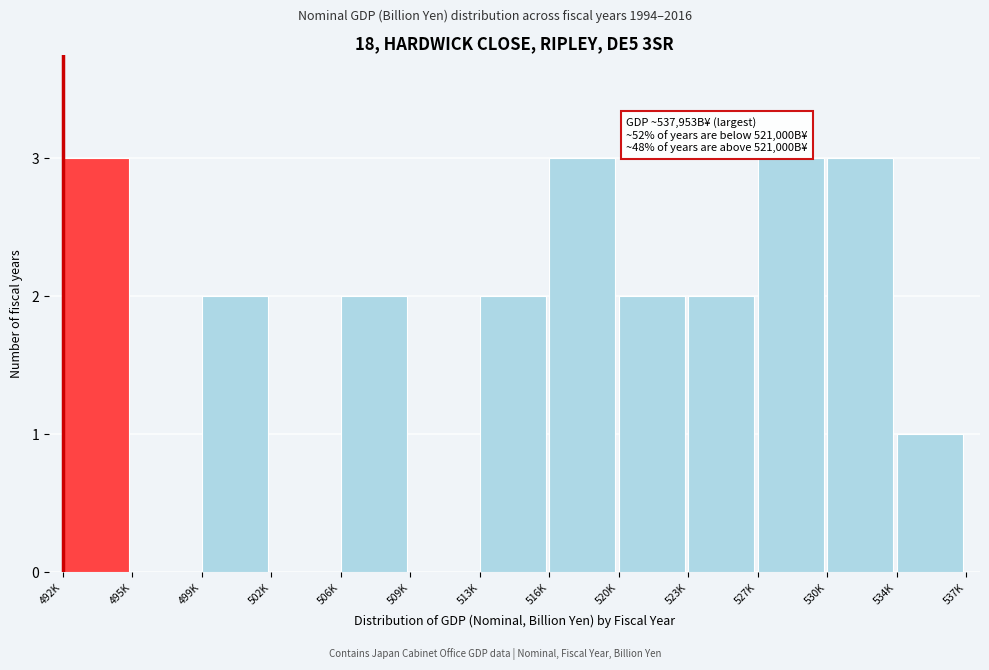

Reading right to left, transcribe all the data shown in this chart.

534K=1	530K=3	527K=3	523K=2	520K=2	516K=3	513K=2	509K=0	506K=2	502K=0	499K=2	495K=0	492K=3